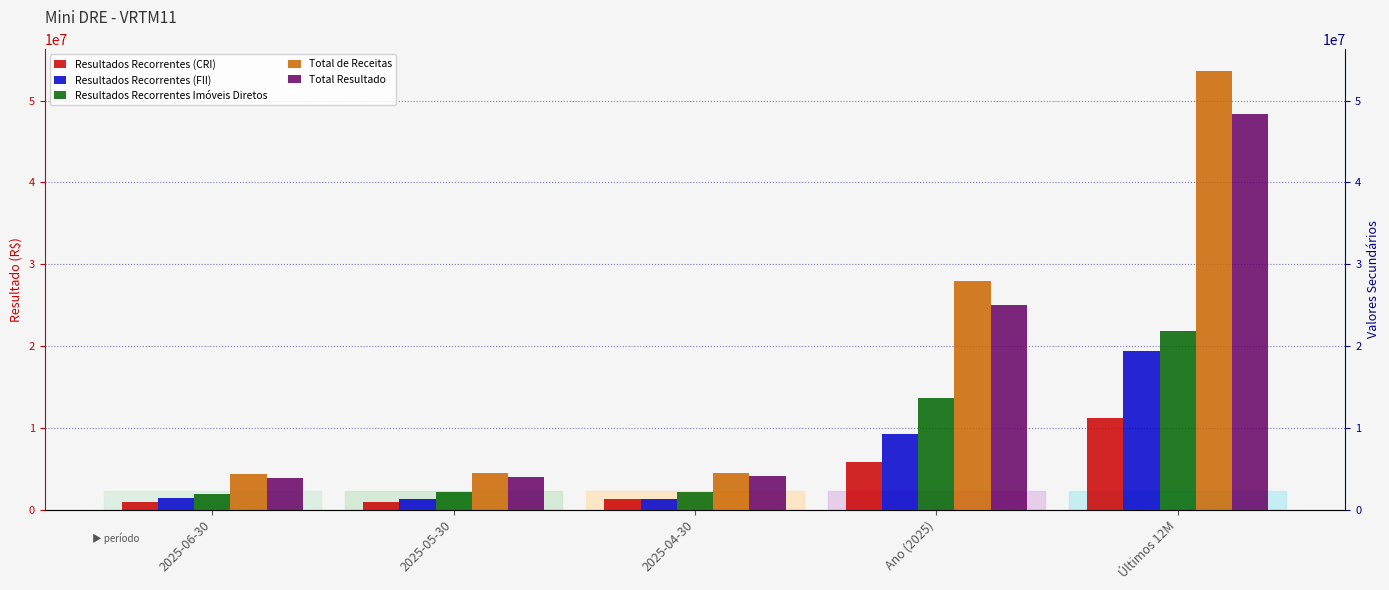

The Resultados Recorrentes Imóveis Diretos series shows 4695647.6 at Ano (2025). True or false?

False